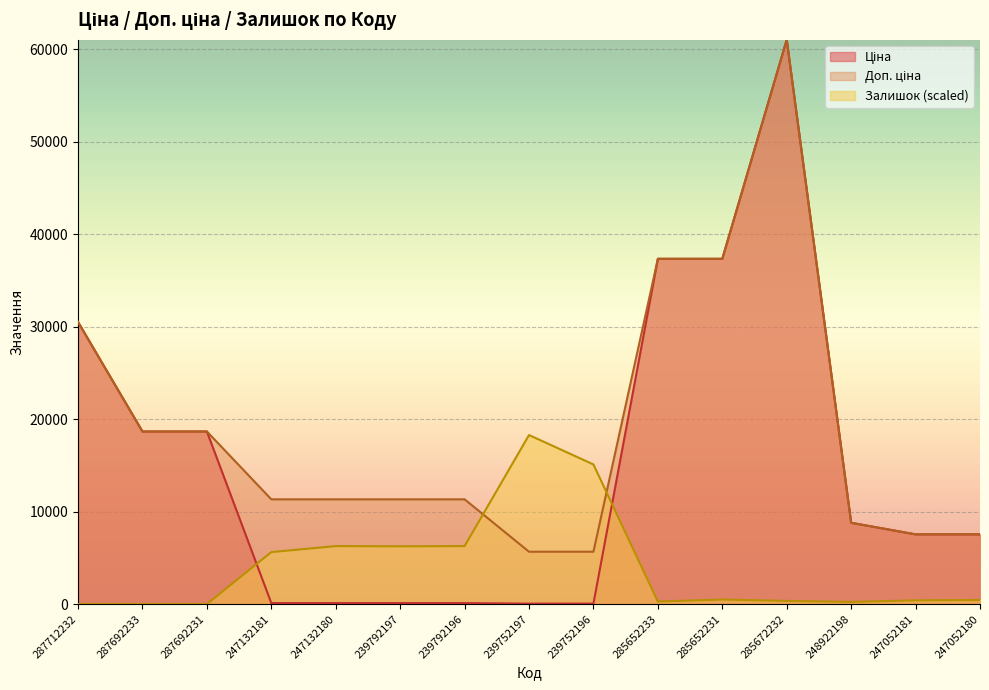

Reading right to left, what are all the values shown in this chart?

Ціна: 7545.9	7545.9	8797.6	61024.7	37343.0	37343.0	56.7	56.7	113.3	113.3	113.3	113.3	18671.5	18671.5	30512.3
Доп. ціна: 7545.9	7545.9	8797.6	61024.7	37343.0	37343.0	5667.0	5667.0	11334.0	11334.0	11334.0	11334.0	18671.5	18671.5	30512.3
Залишок: 454.4	411.2	238.0	346.2	497.7	281.3	15104.7	18285.8	6275.6	6253.9	6275.6	5626.4	0.0	0.0	0.0